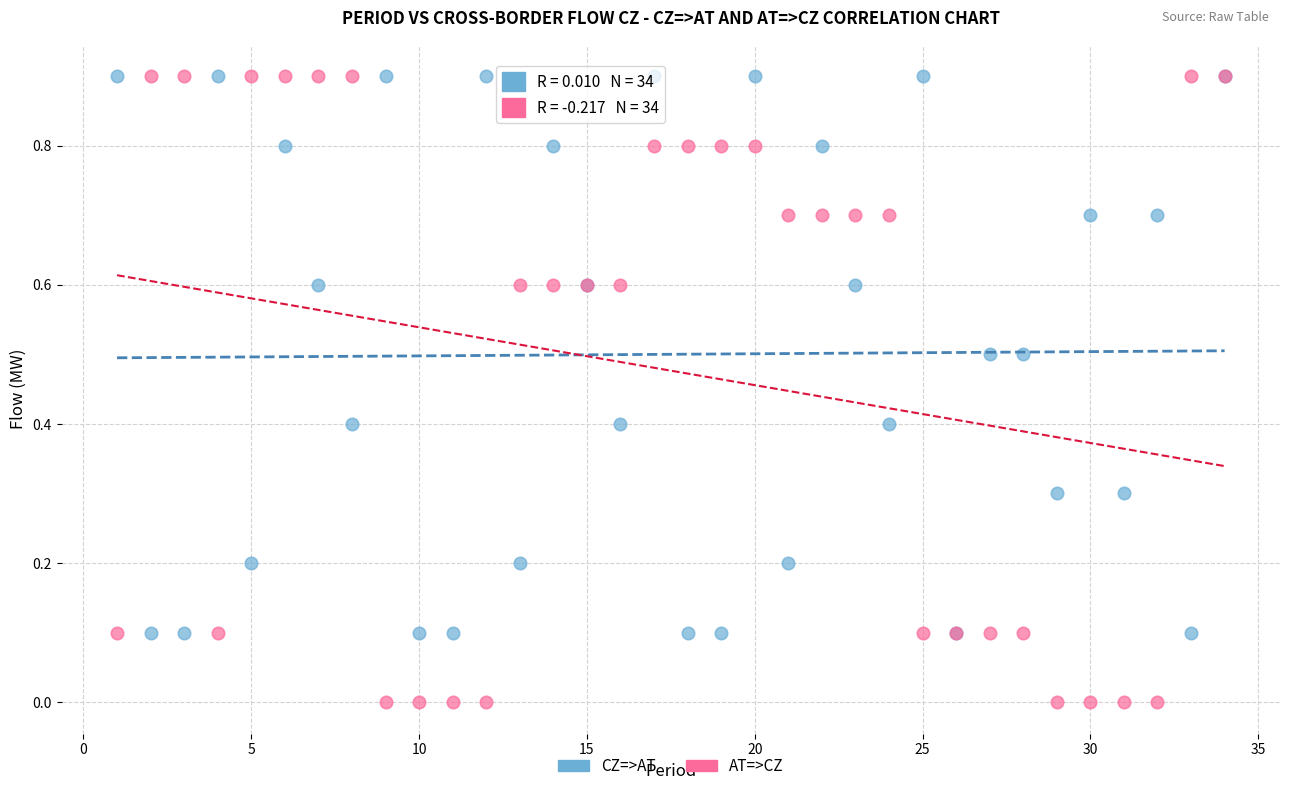

Which series reaches the minimum Y coordinate?

AT=>CZ